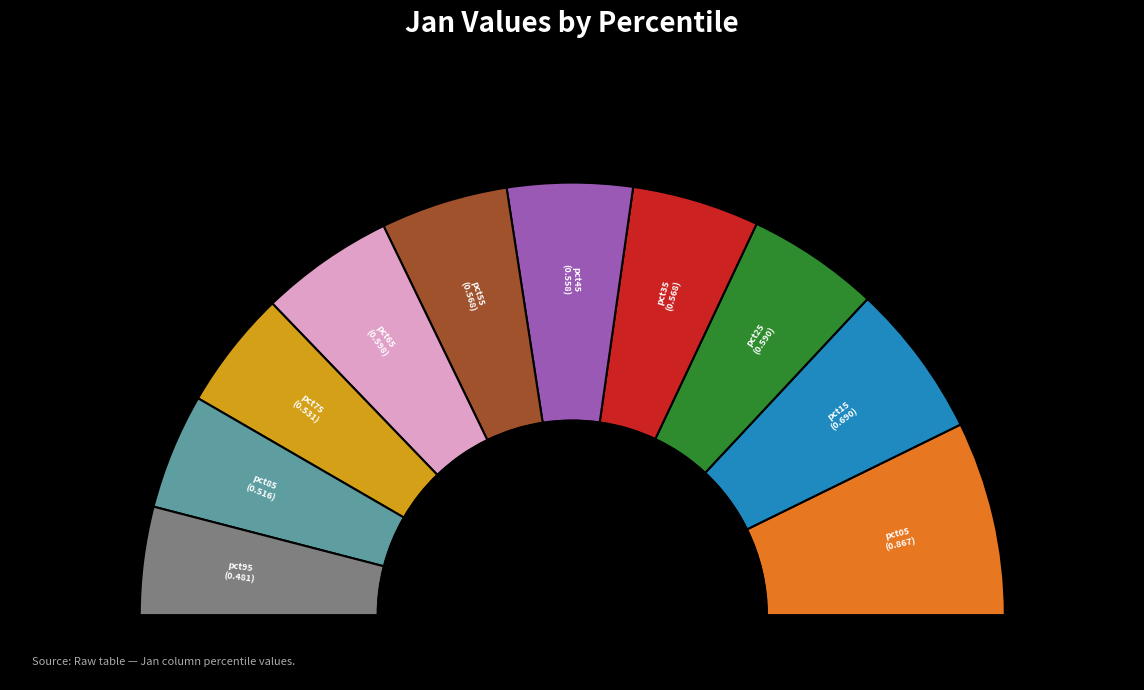

How many segments does this pie chart have?

10